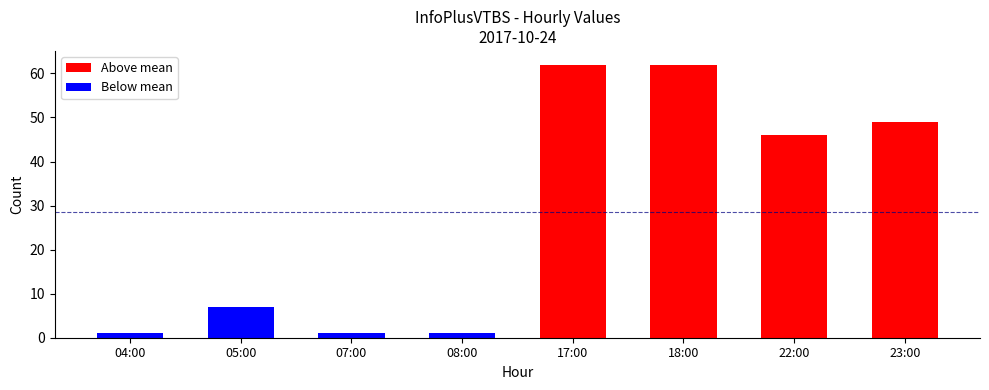

True or false: the data shows 83 at 23:00.

False